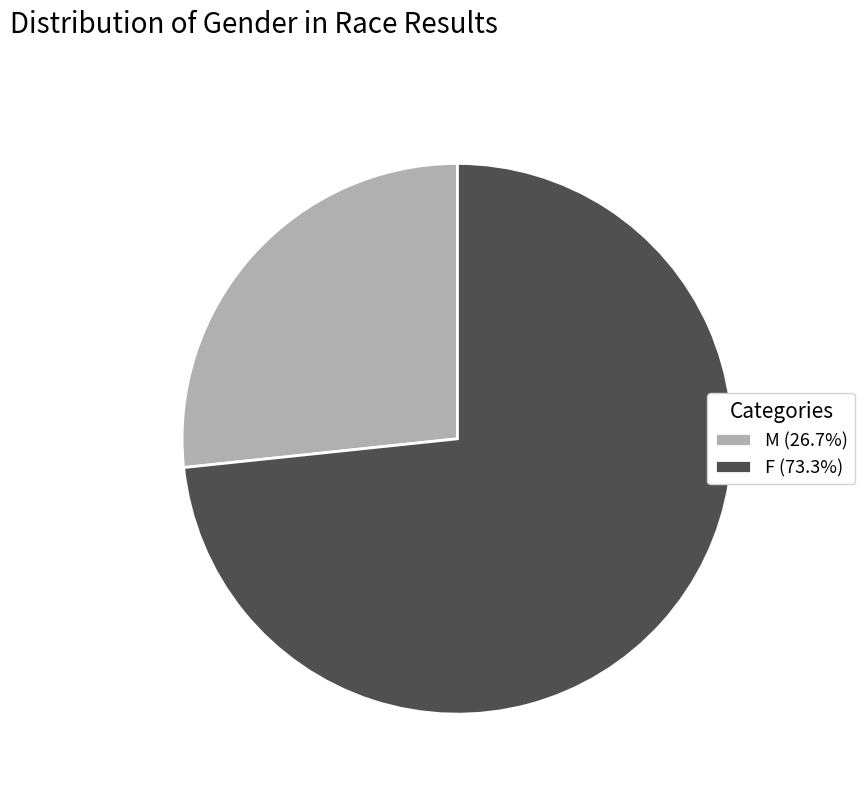

Combined, do M and F account for over 50%?

Yes